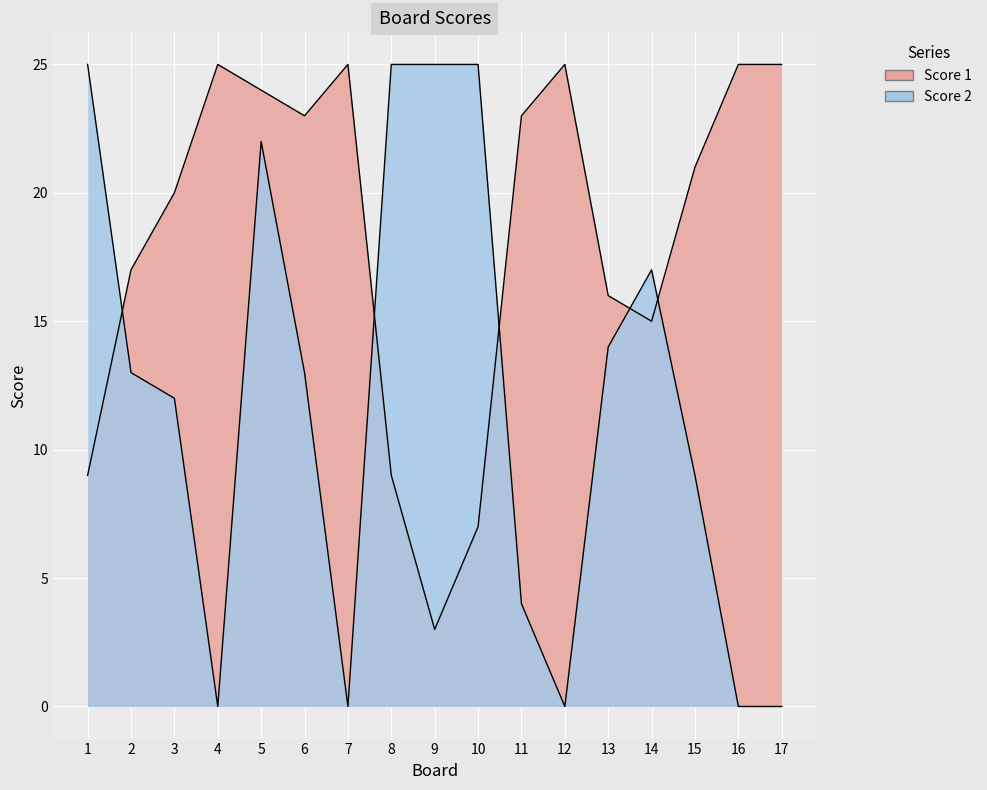

List the series in order of their peak value, lowest first.

Score 1, Score 2